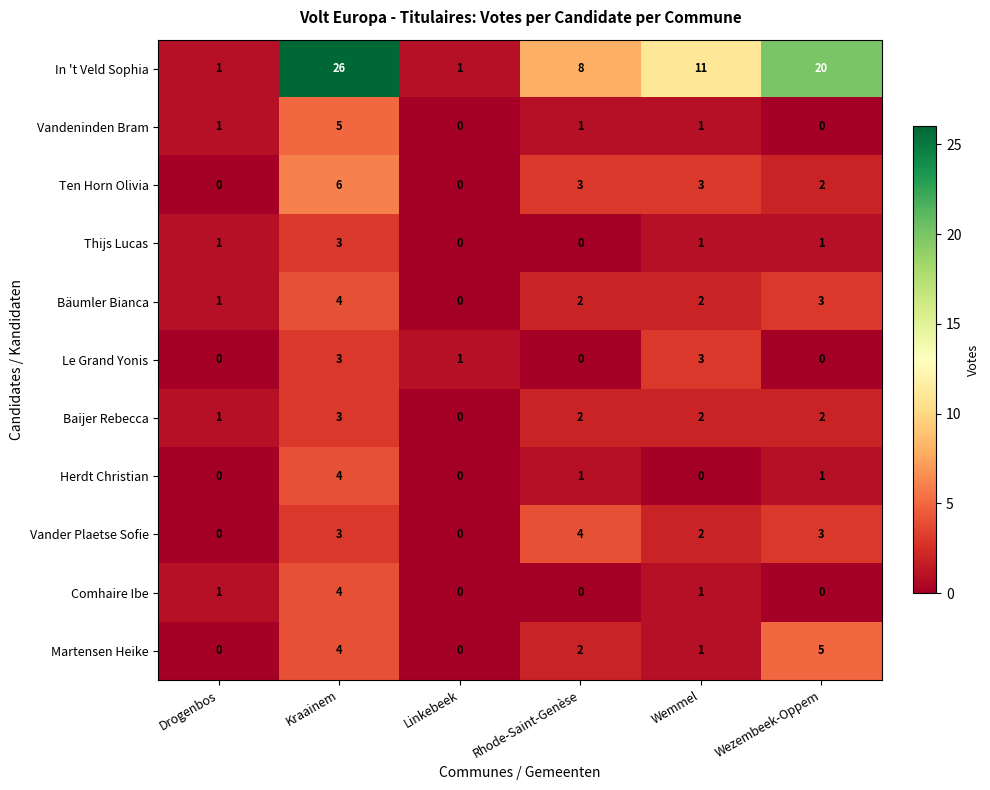

Count the In 't Veld Sophia values in the range 1 to 20.

5